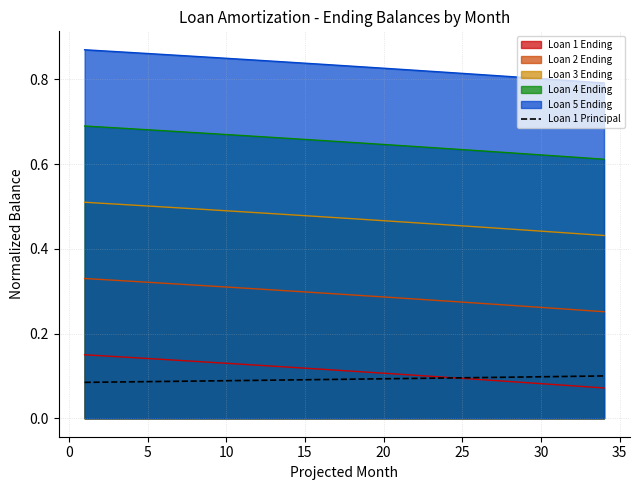

True or false: Loan 5 Ending and Loan 2 Ending intersect in this chart.

False